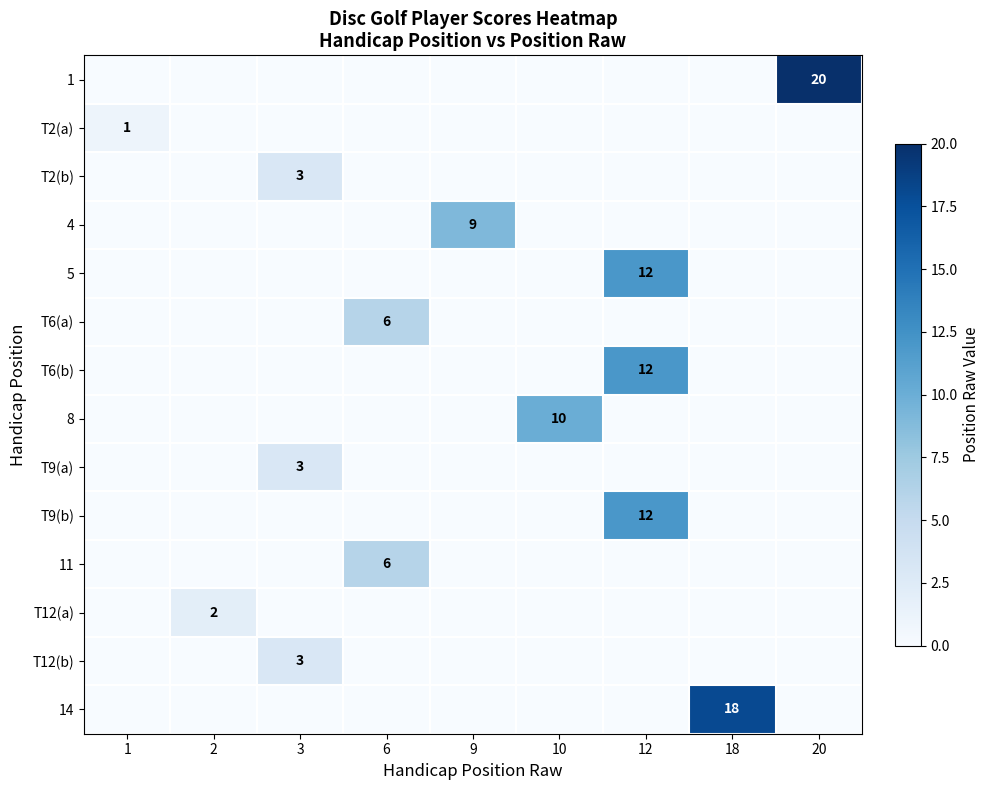

The value of 4 at 9 is 9. True or false?

True